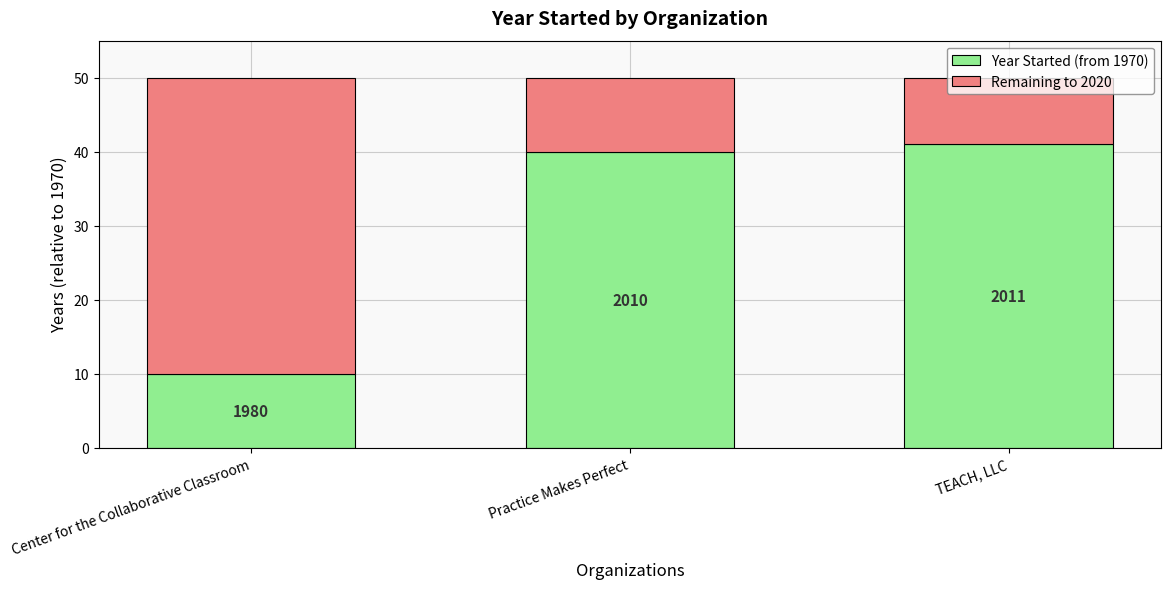

What is the average value of the Remaining to 2020 series?

20